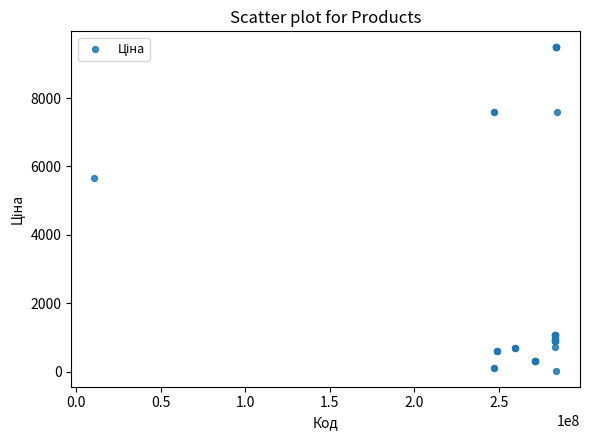

What Y value in the scatter plot is closest to 4756?

5673.8